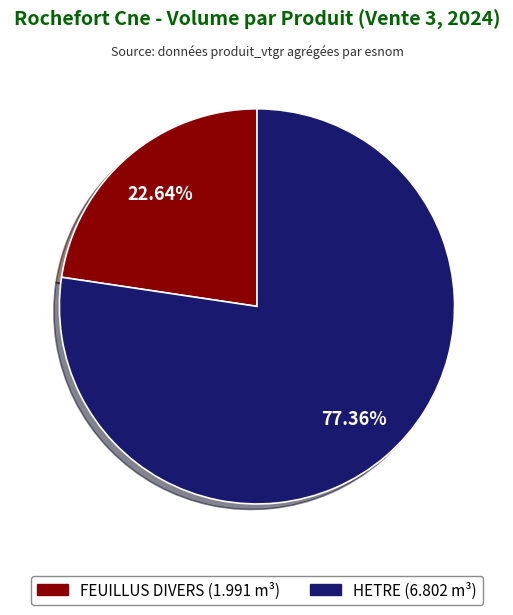

Between FEUILLUS DIVERS and HETRE, which is larger?

HETRE